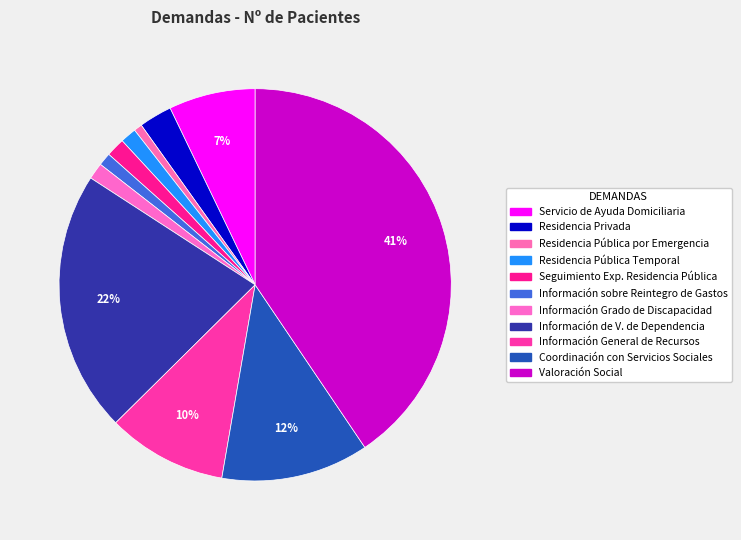

To the nearest percent, what portion does Servicio de Ayuda Domiciliaria represent?

7%